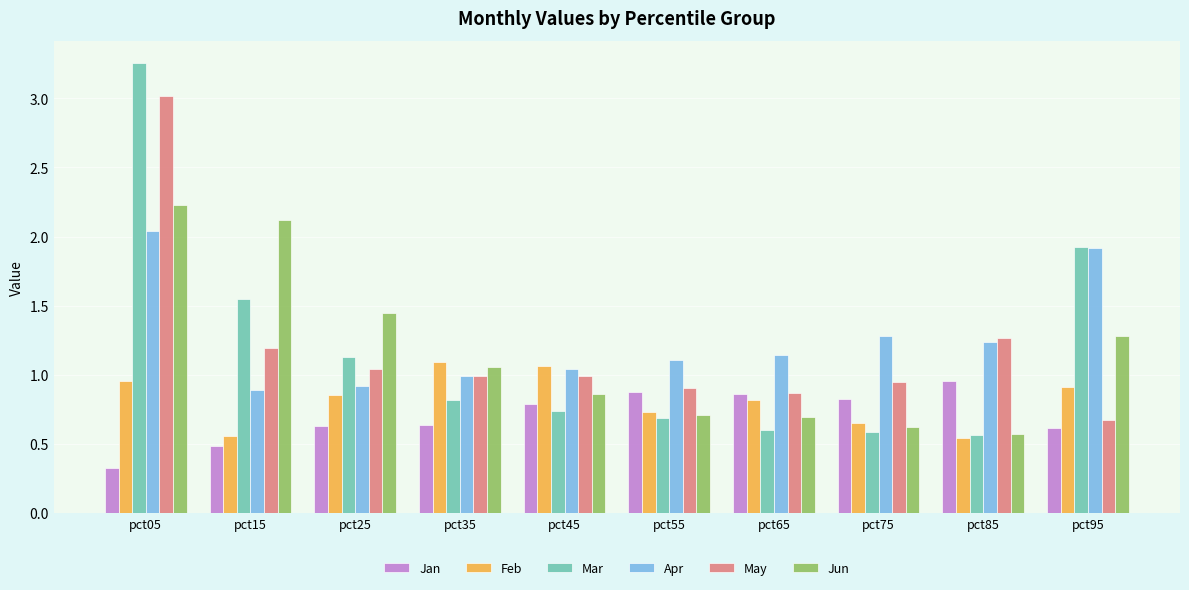

What are all the series names shown in the legend?

Jan, Feb, Mar, Apr, May, Jun